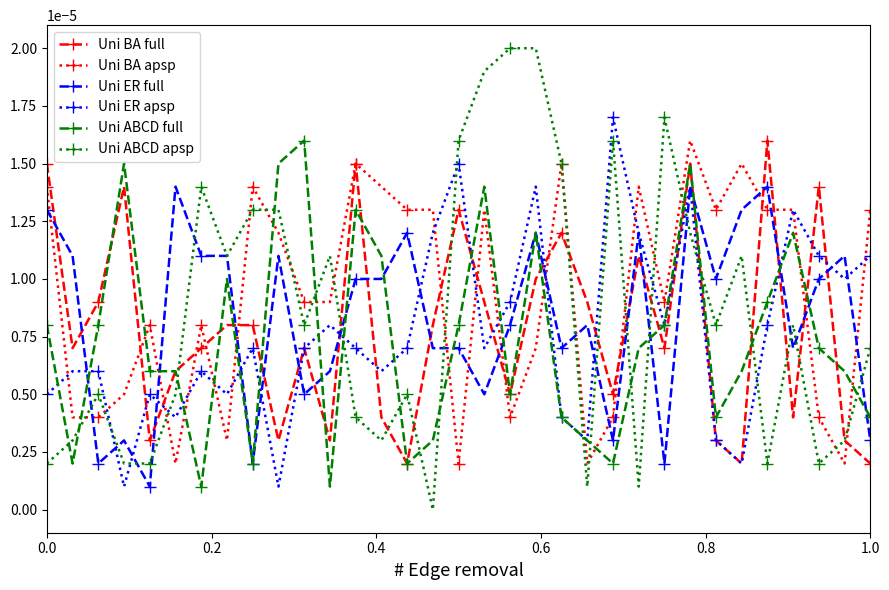

Which series ends up on top after the final intersection of Uni BA apsp and Uni ER apsp?

Uni BA apsp